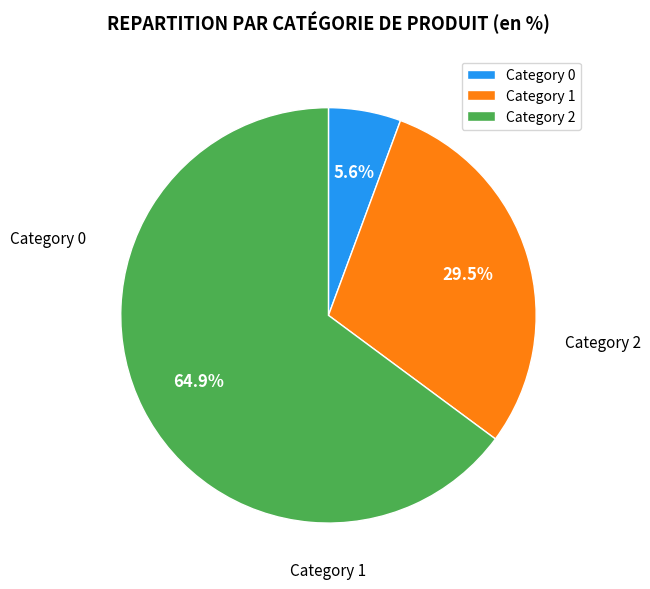

Which slice is the largest?

Category 2